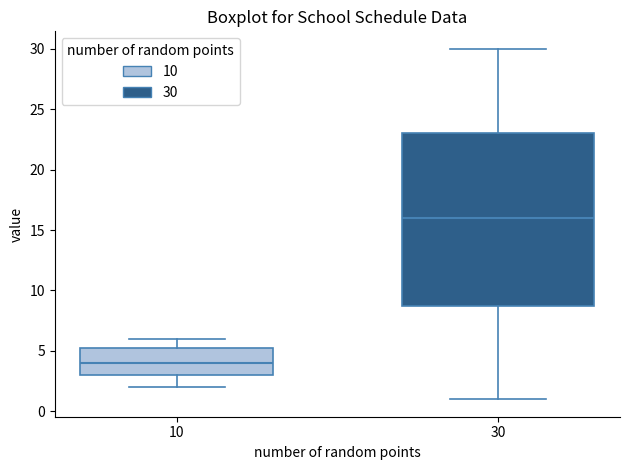

Reading left to right, transcribe this box plot: for each box, give where its median line is, the range the box spans, and where its two whiskers end, as read against the y-axis. The values are not printed on the chart, so give them approximately, as read against the axis.

10: median 4.0, box 3.0 to 5.5, whiskers 2.0 to 6.0
30: median 16.0, box 9.0 to 23.0, whiskers 1.0 to 30.0